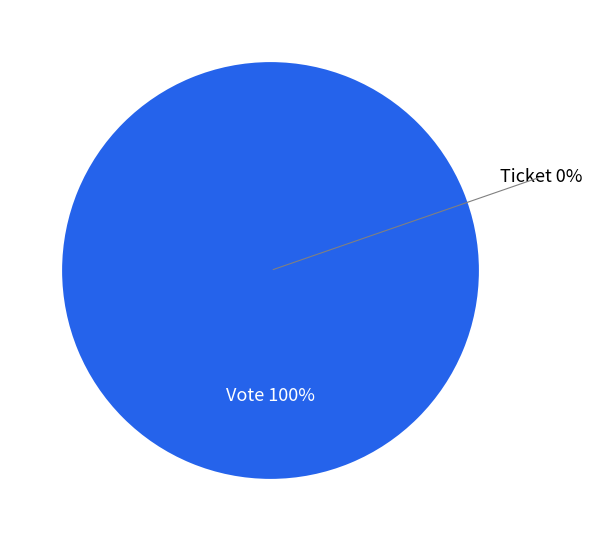

How many segments does this pie chart have?

2